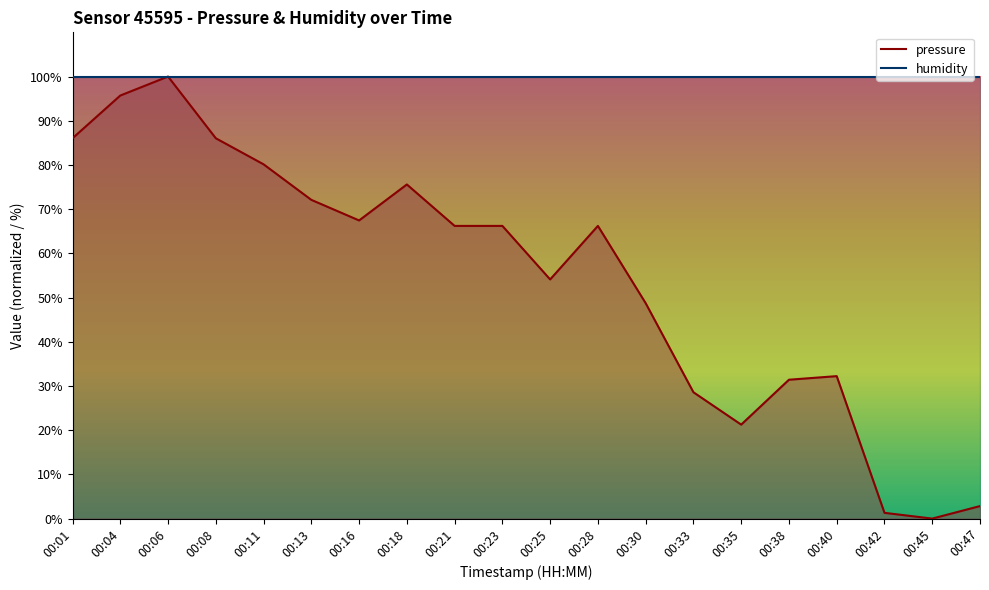

Which category has the highest value in the pressure series?

00:06